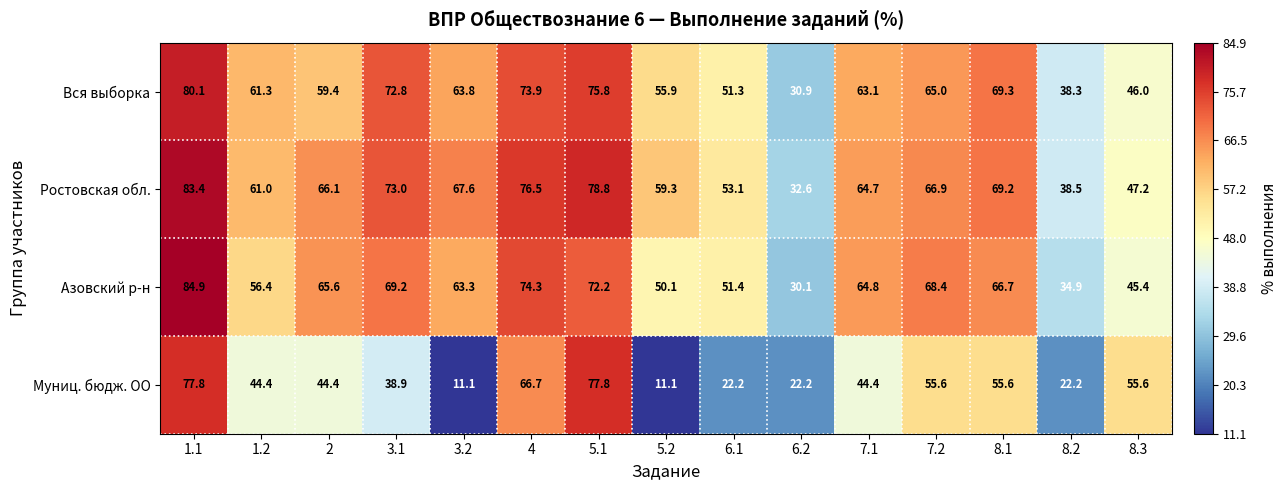

What is the difference between the highest and lowest values at 7.2?

12.8